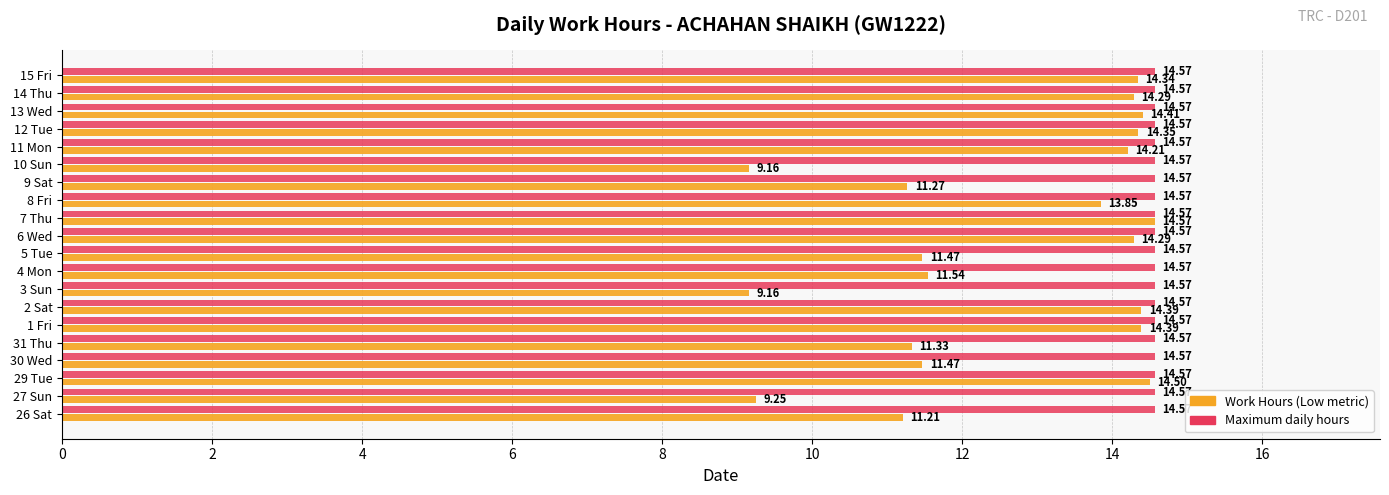

At which category is the sum across all series the highest?

7 Thu